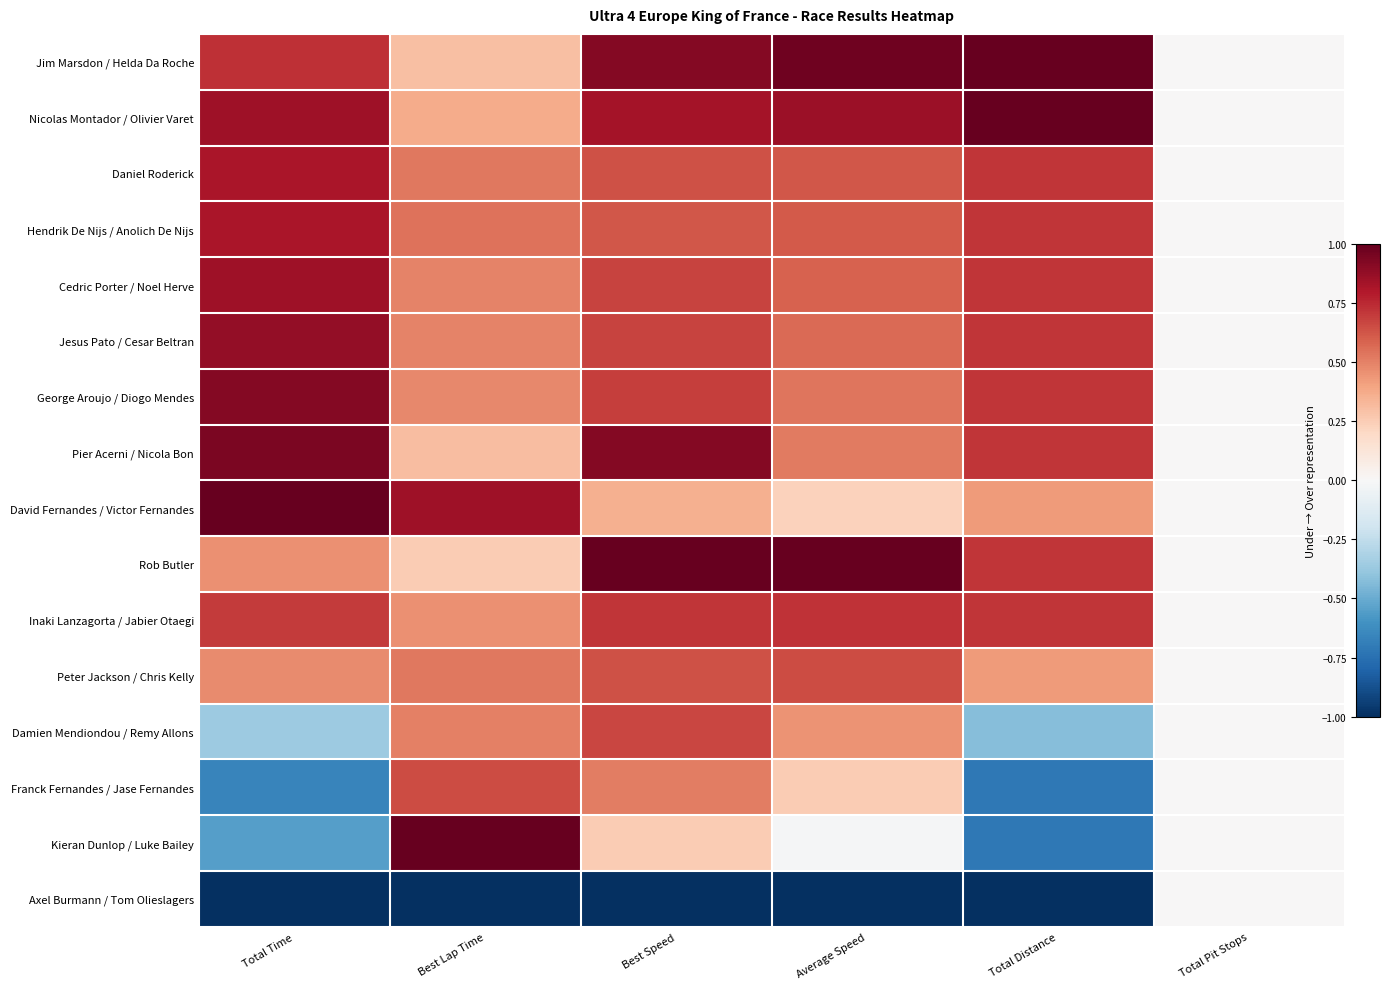

Which series has the largest total across all categories?

Jim Marsdon / Helda Da Roche